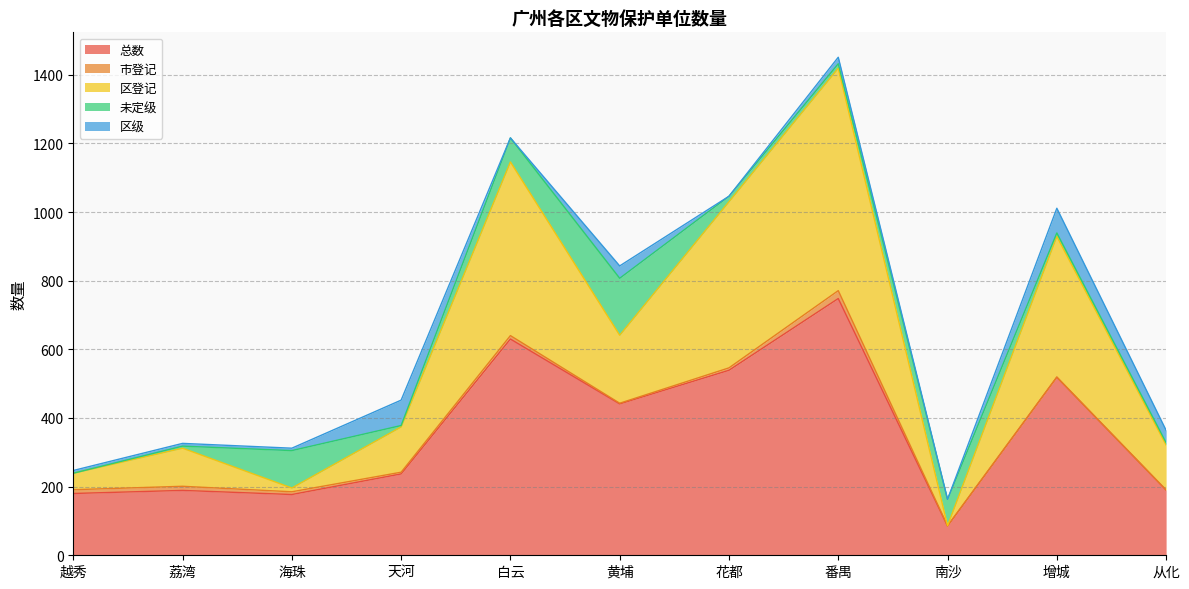

How many interior local peaks does the 区级 series have?

4